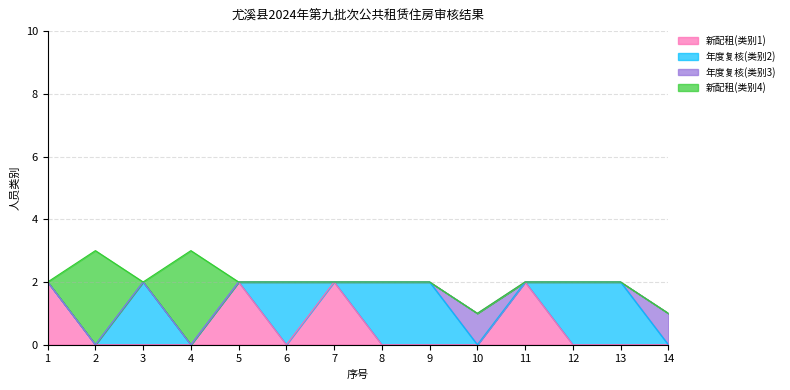

What is the total value across all series at 4?

3